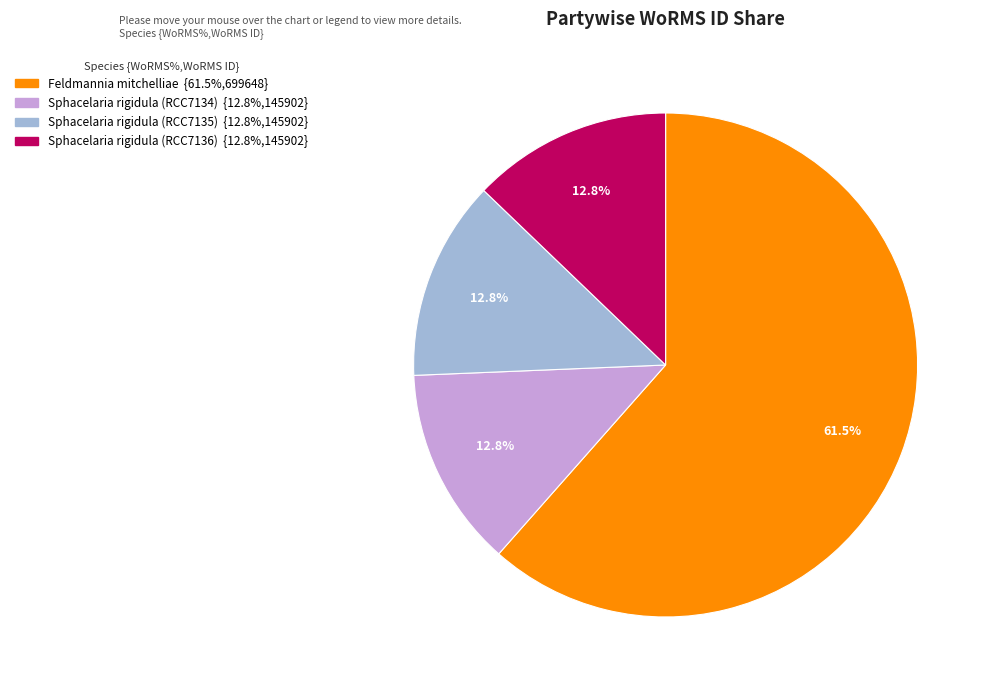

Do Feldmannia mitchelliae and Sphacelaria rigidula (RCC7135) together represent more than half of the pie?

Yes